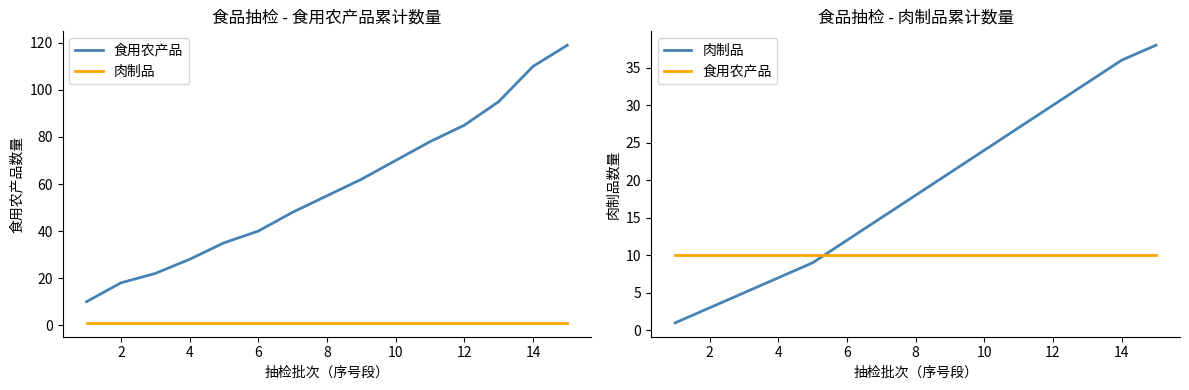

Which series has the largest range (max minus min)?

肉制品